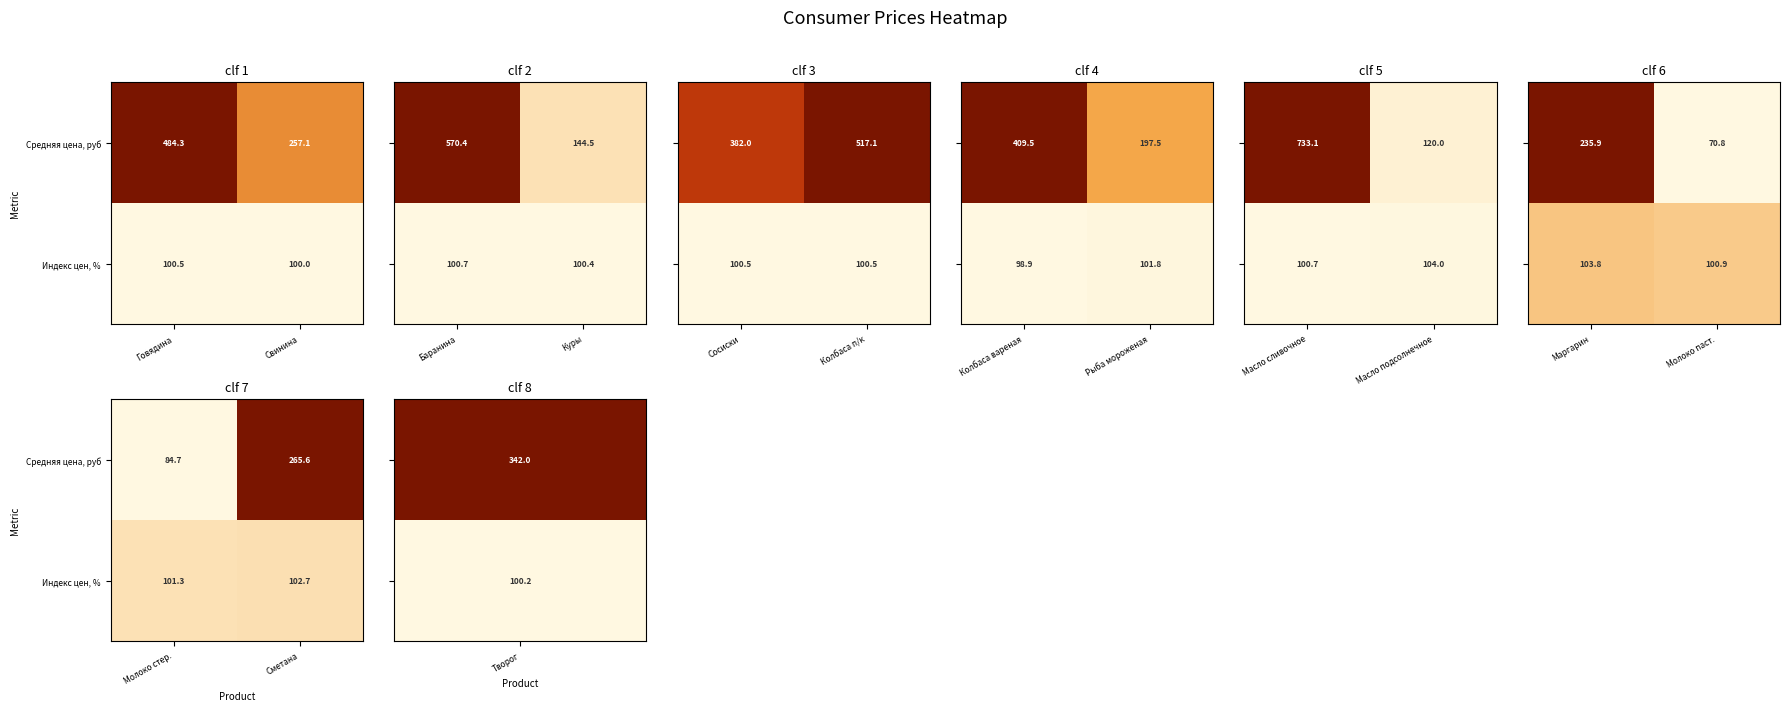

Is the value of Индекс цен, % at Сметана greater than the value of Средняя цена, руб at Сметана?

No